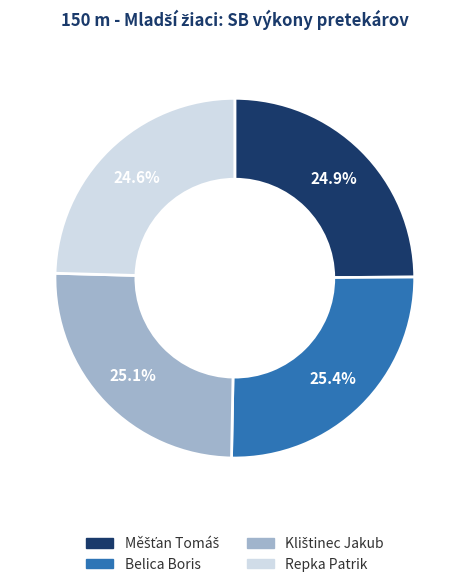

Is there any slice that represents more than half of the pie?

No